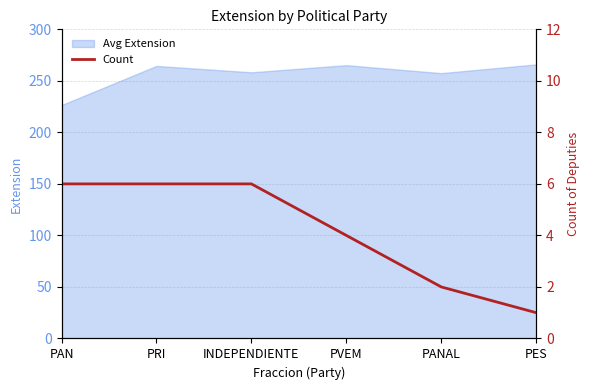

Rank the categories by value from highest to lowest.

PAN, PRI, INDEPENDIENTE, PVEM, PANAL, PES